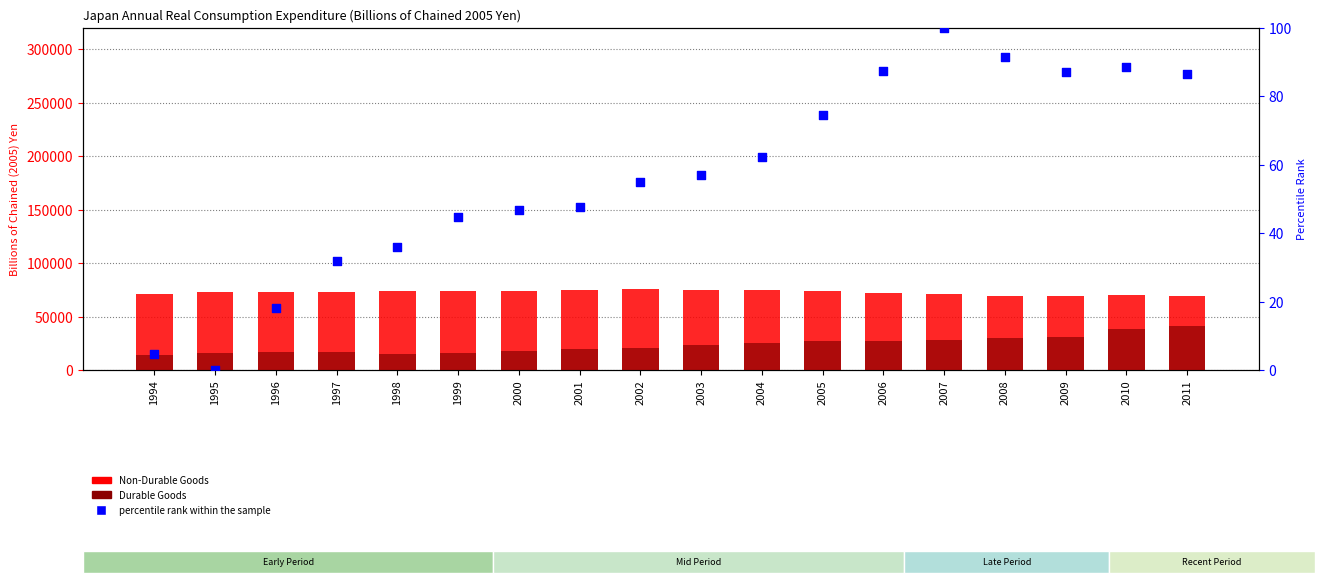

Which series has the largest Y range (max minus min)?

Durable Goods